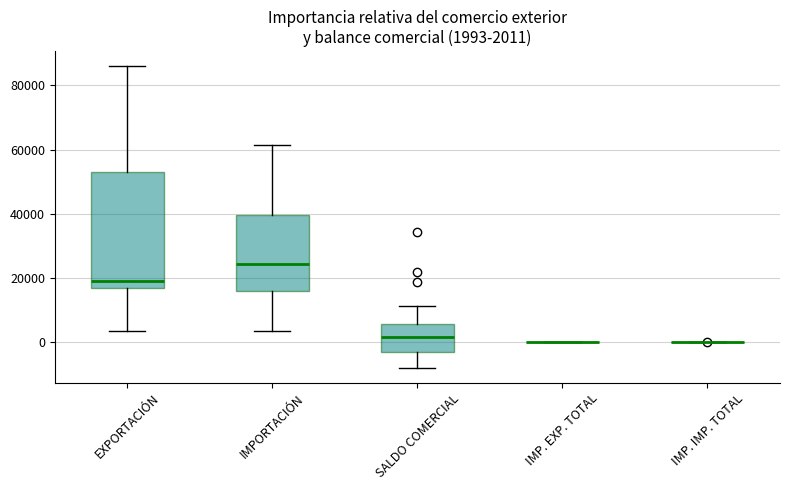

Which box is the tallest, from its lower edge to its upper edge?

EXPORTACIÓN